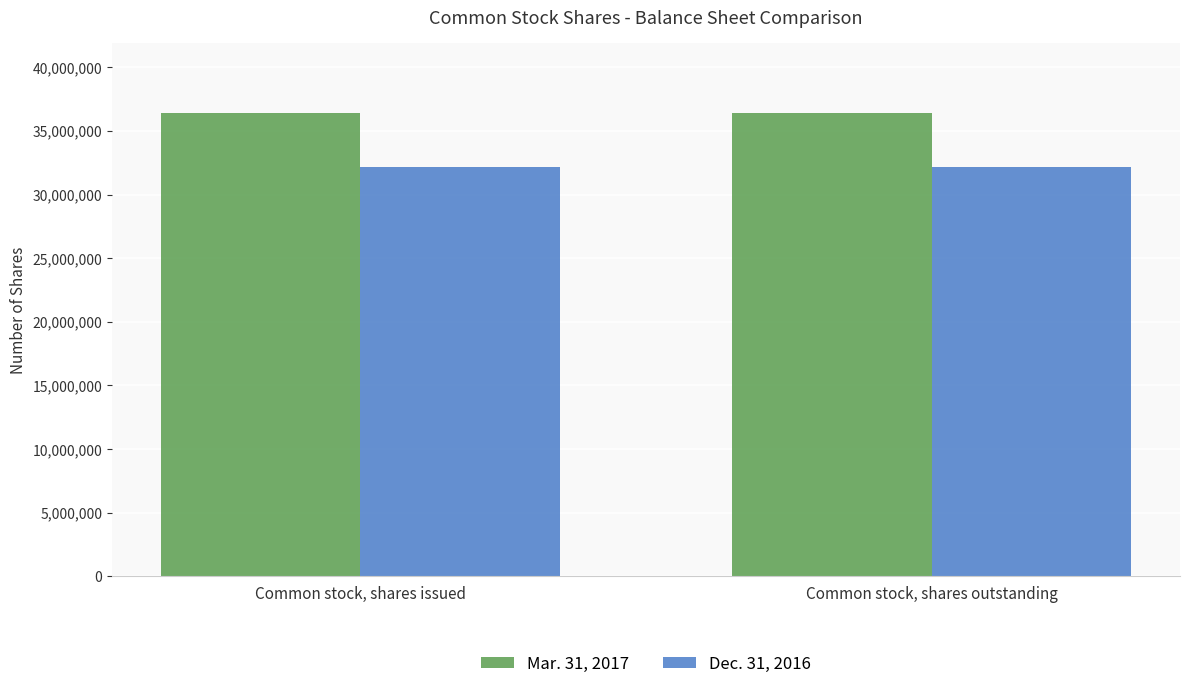

List the series in order of their overall mean, highest first.

Mar. 31, 2017, Dec. 31, 2016